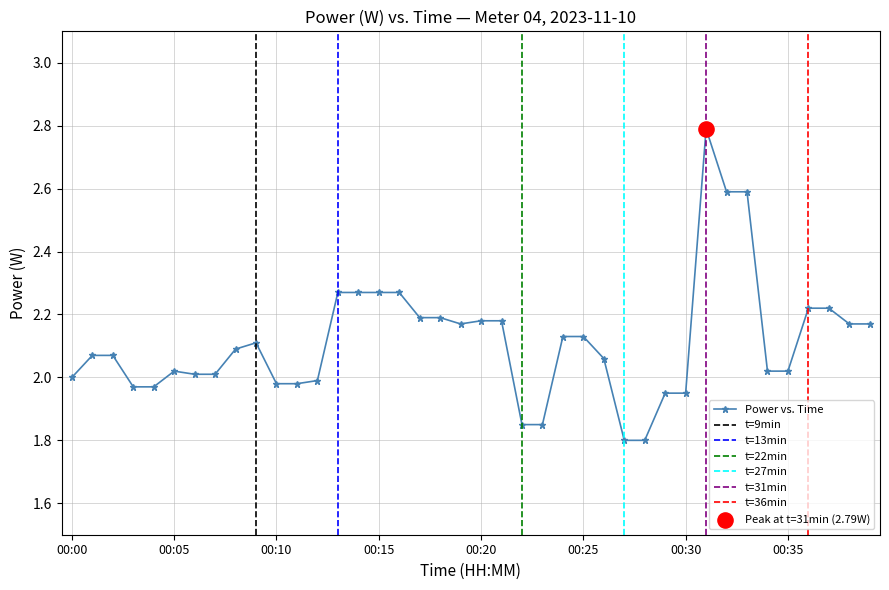

Which has a higher value, 00:11 or 00:25?

00:25